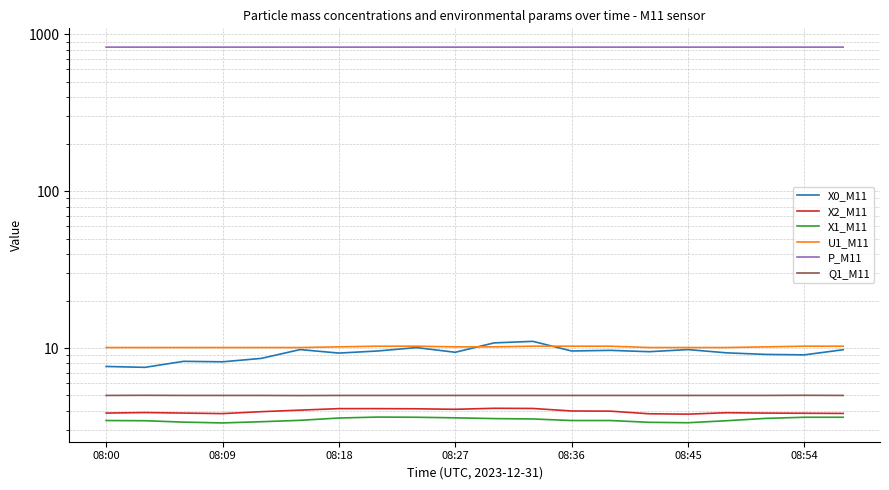

Does the chart display data point markers on the line(s)?

No